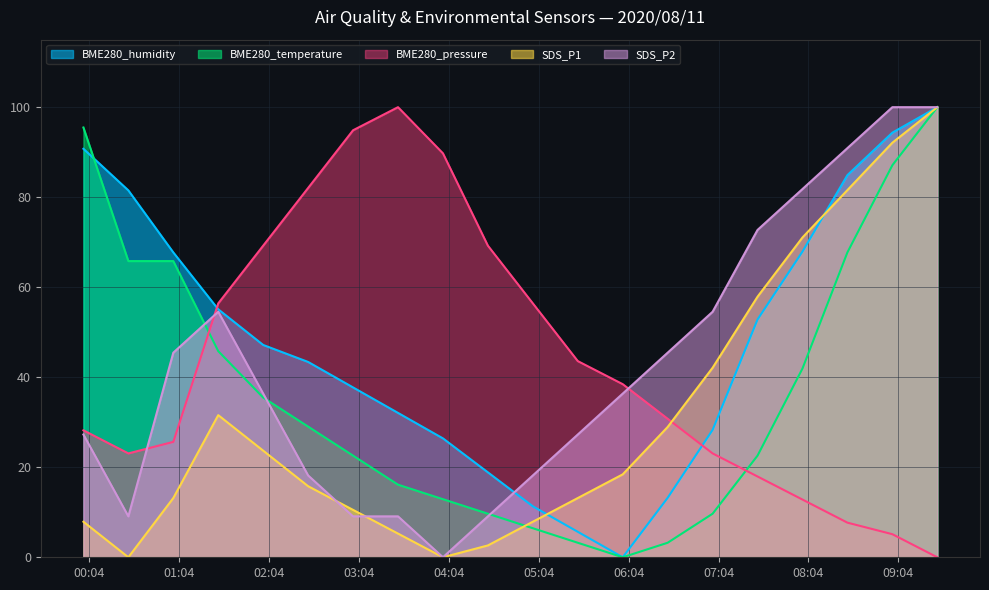

What is the greatest value displayed?

100.0